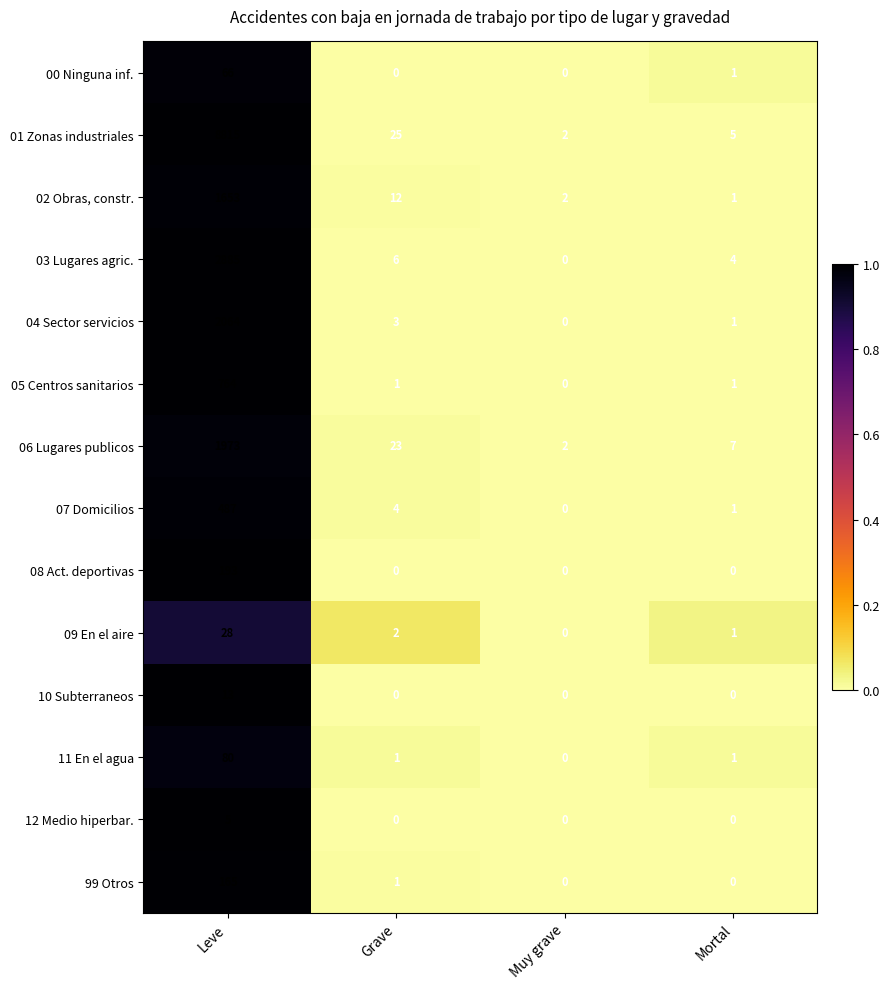

Rank the categories by 07 Domicilios value from lowest to highest.

Muy grave, Mortal, Grave, Leve